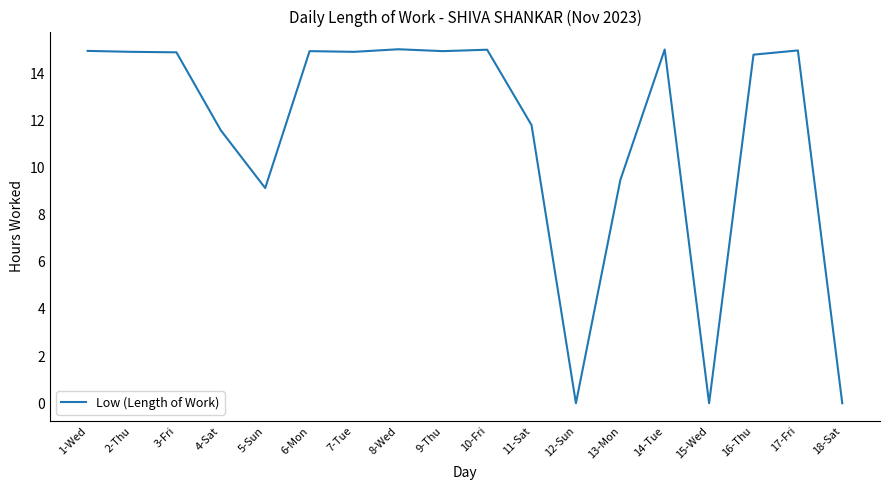

At which label does the data first exceed 14?

1-Wed